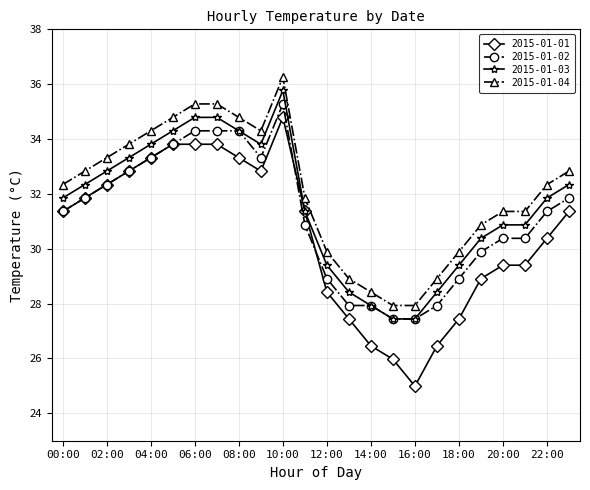

Is this an area chart (filled region under the line)?

No